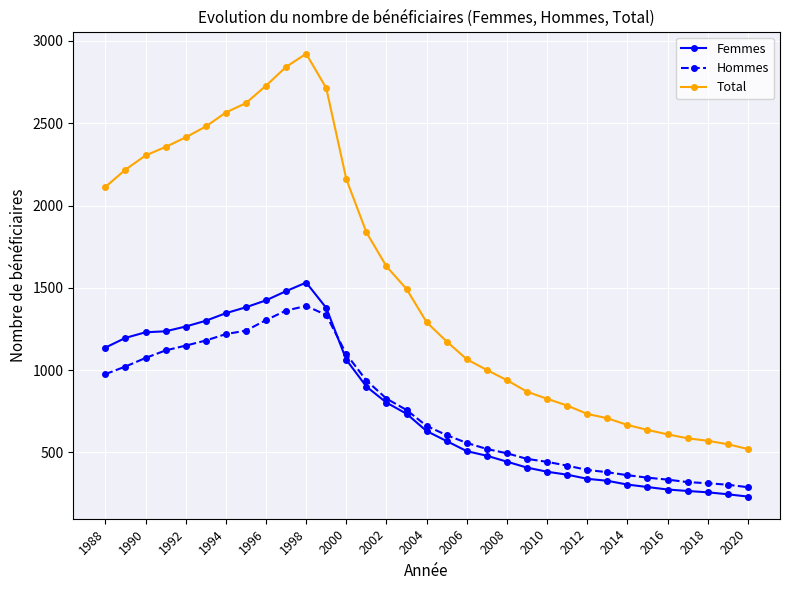

What is the value of the Femmes point at the 6th from the left?

1300